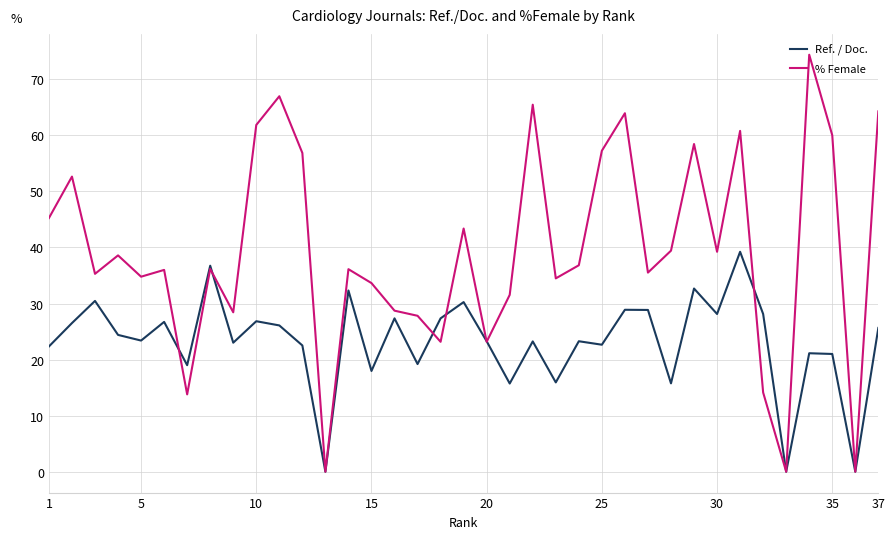

Which series has the largest total across all categories?

% Female